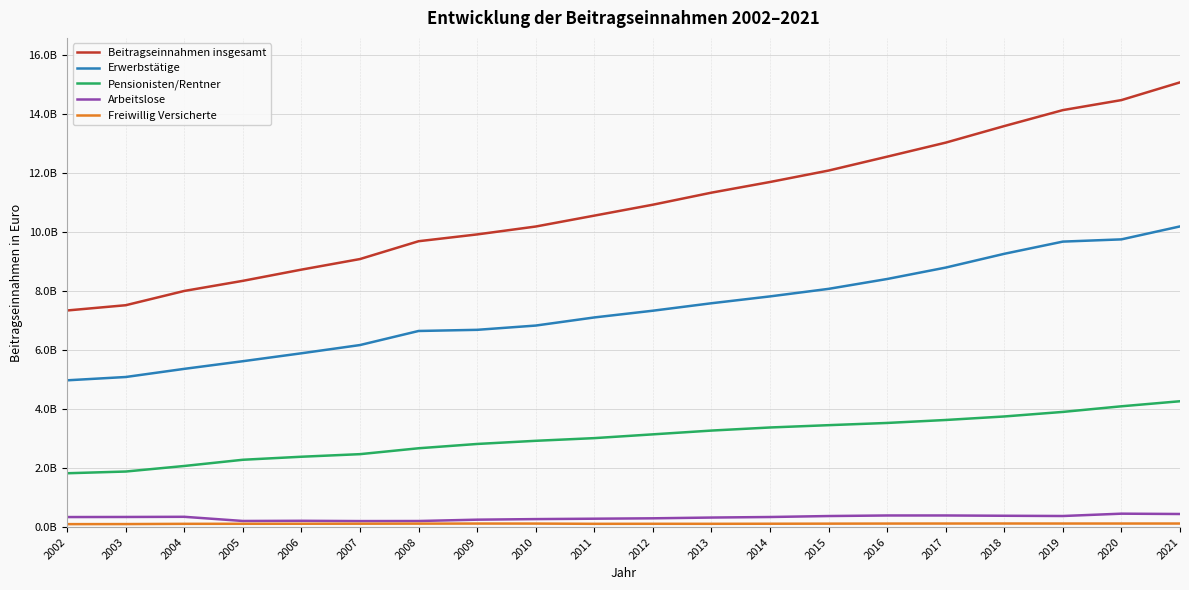

What is the value of the Erwerbstätige point at the 12th from the left?

7586408361.2